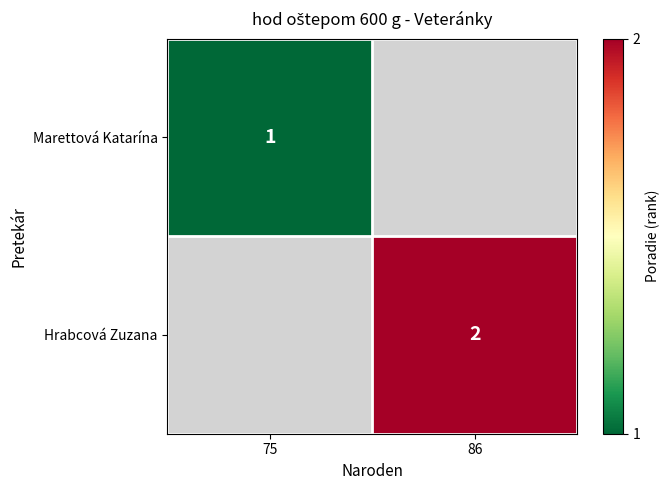

How many categories are shown in the chart?

2